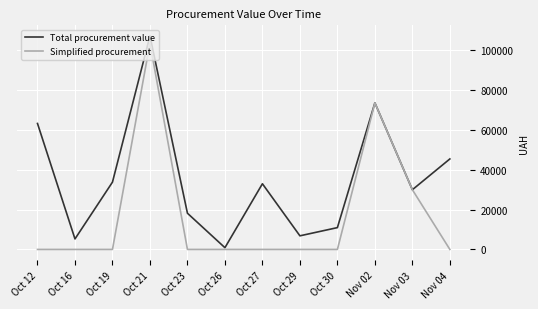

What is the greatest value displayed?

107240.0